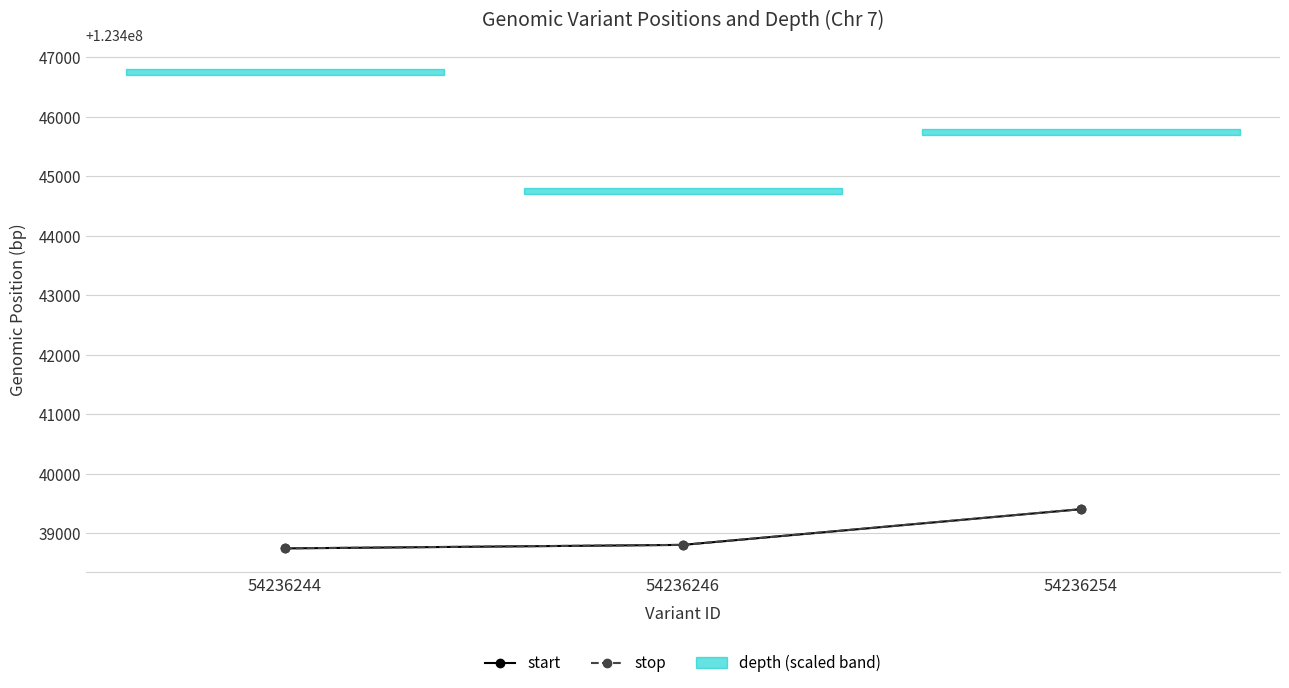

Reading left to right, extract all data points from this chart.

start: 123438744	123438803	123439403
stop: 123438745	123438804	123439404